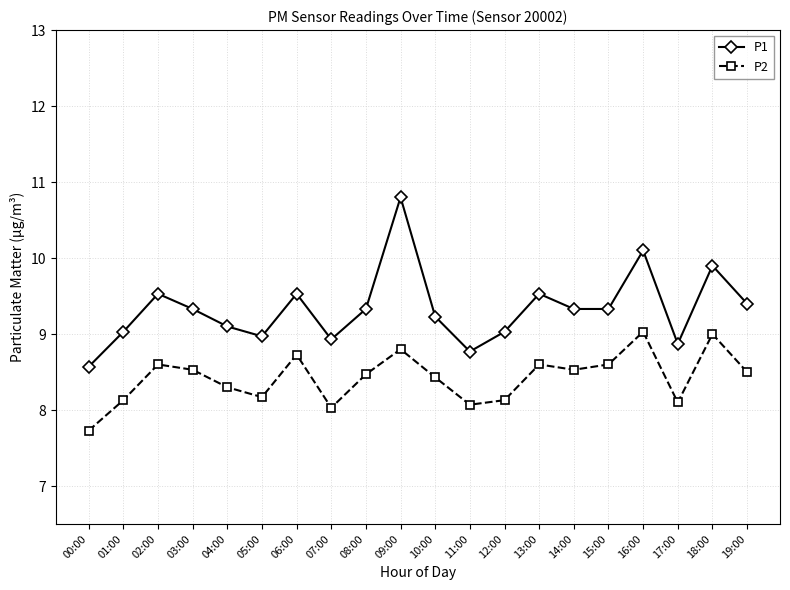

Which series has the largest range (max minus min)?

P1